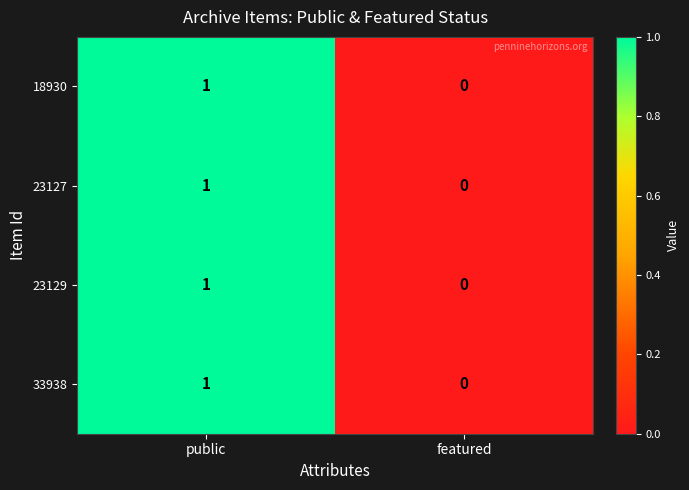

The value of 18930 at featured is 0. True or false?

True